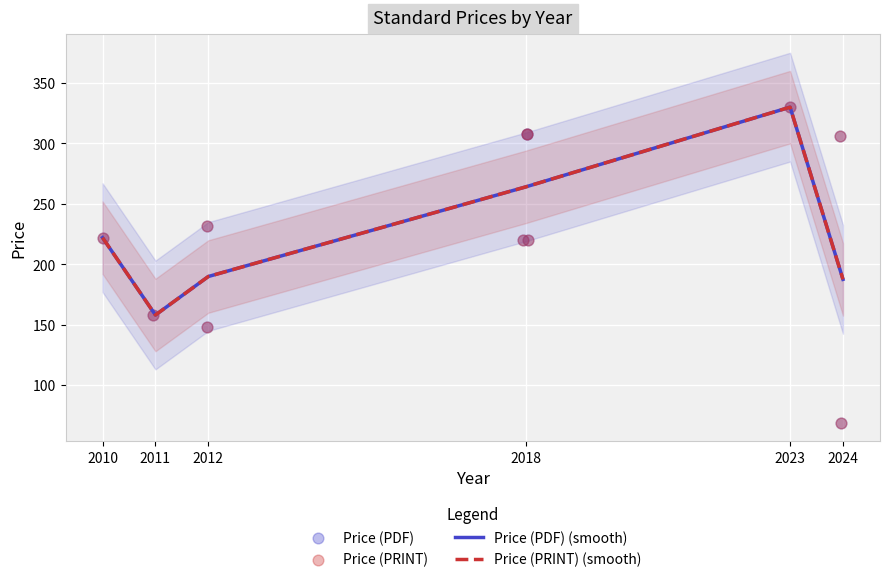

Which series contains the highest Y value?

Price (PDF) (smooth)